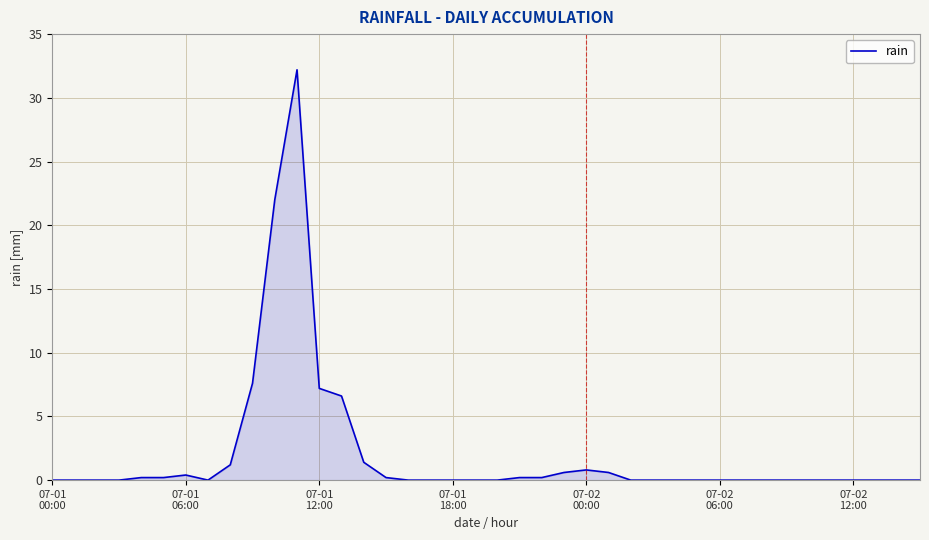

What is the maximum value shown in the chart?

32.2